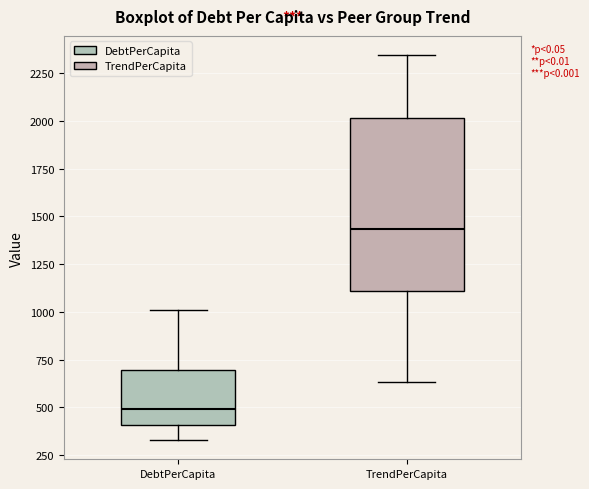

Which box has the highest median line?

TrendPerCapita